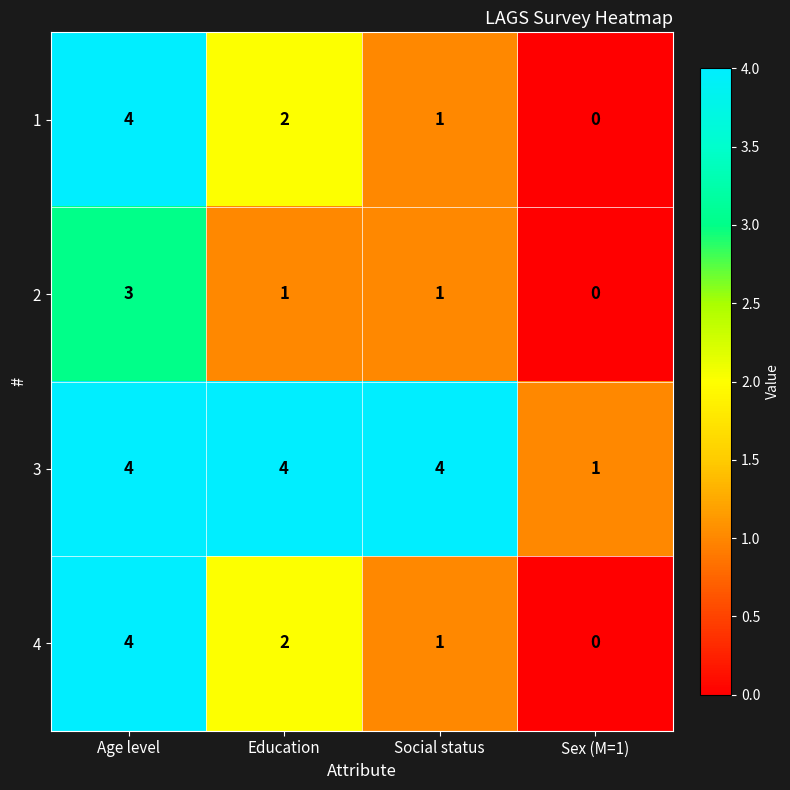

How many categories are shown in the chart?

4